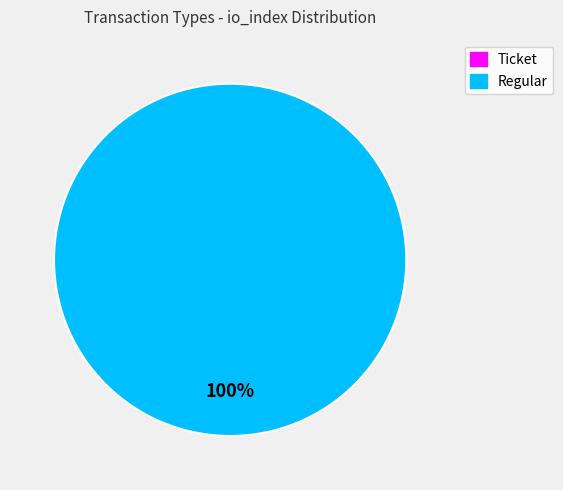

True or false: Regular accounts for 100% of the total.

True